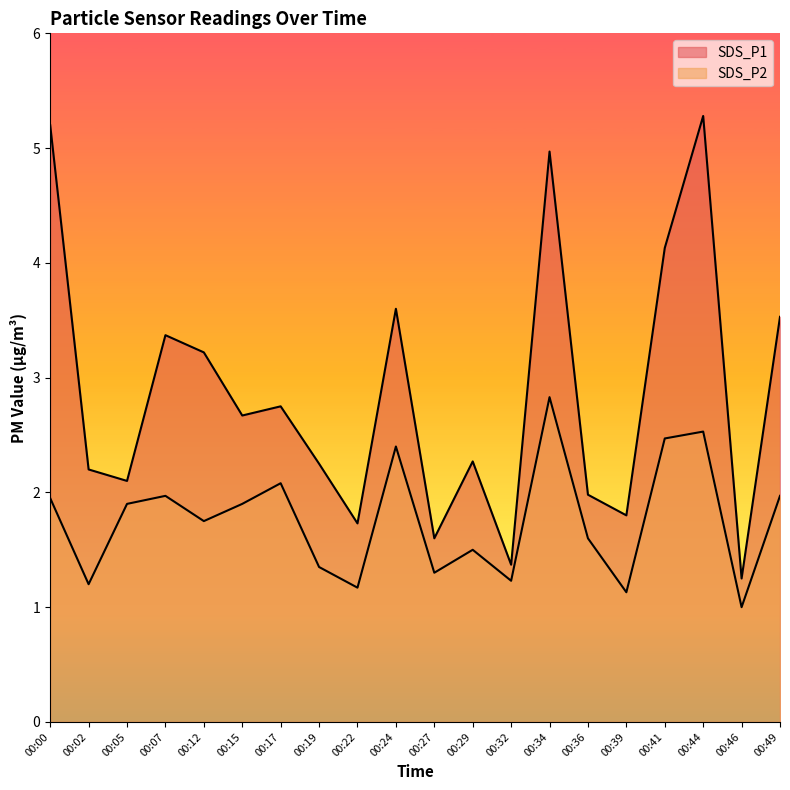

Which has a higher value, 00:49 or 00:19?

00:49